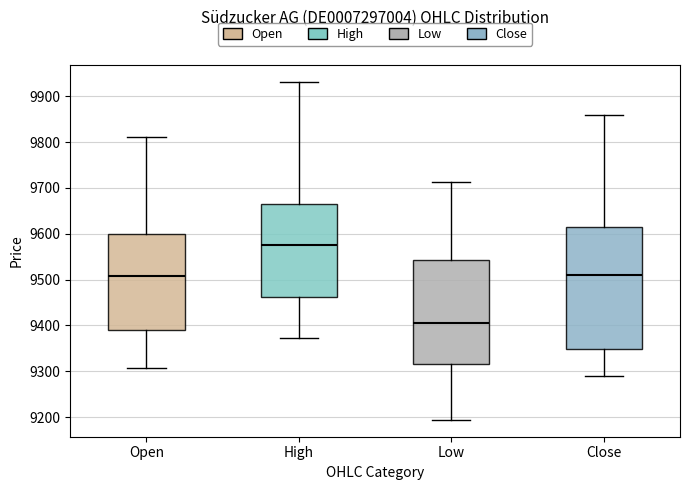

Reading left to right, transcribe this box plot: for each box, give where its median line is, the range the box spans, and where its two whiskers end, as read against the y-axis. The values are not printed on the chart, so give them approximately, as read against the axis.

Open: median 9510, box 9390 to 9600, whiskers 9310 to 9810
High: median 9570, box 9460 to 9660, whiskers 9370 to 9930
Low: median 9410, box 9320 to 9540, whiskers 9190 to 9710
Close: median 9510, box 9350 to 9610, whiskers 9290 to 9860